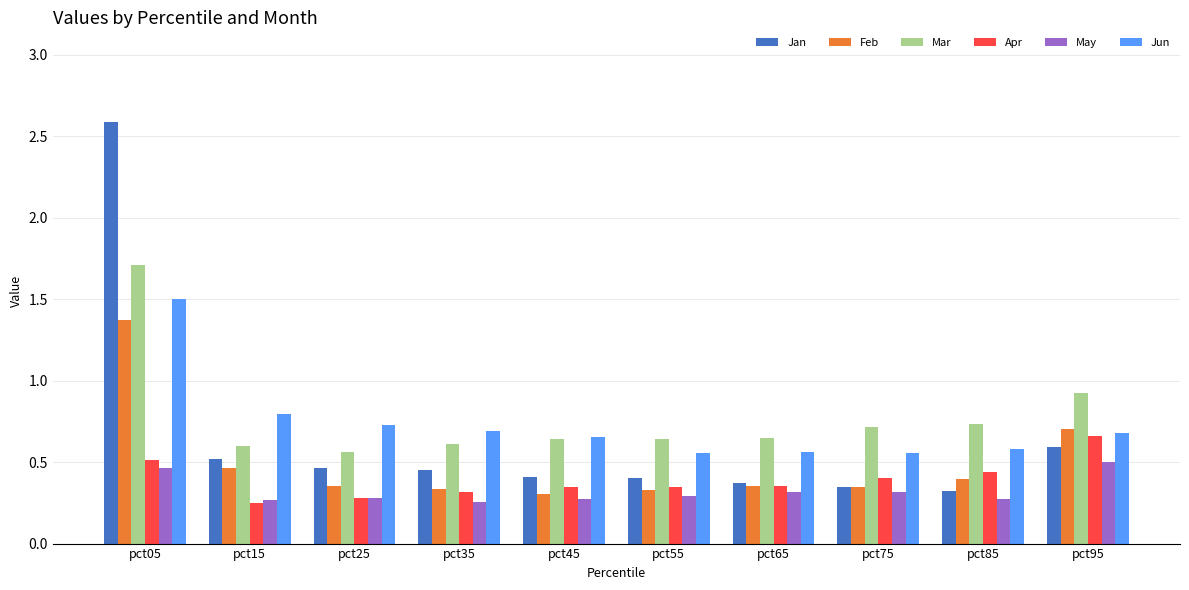

What are all the series names shown in the legend?

Jan, Feb, Mar, Apr, May, Jun